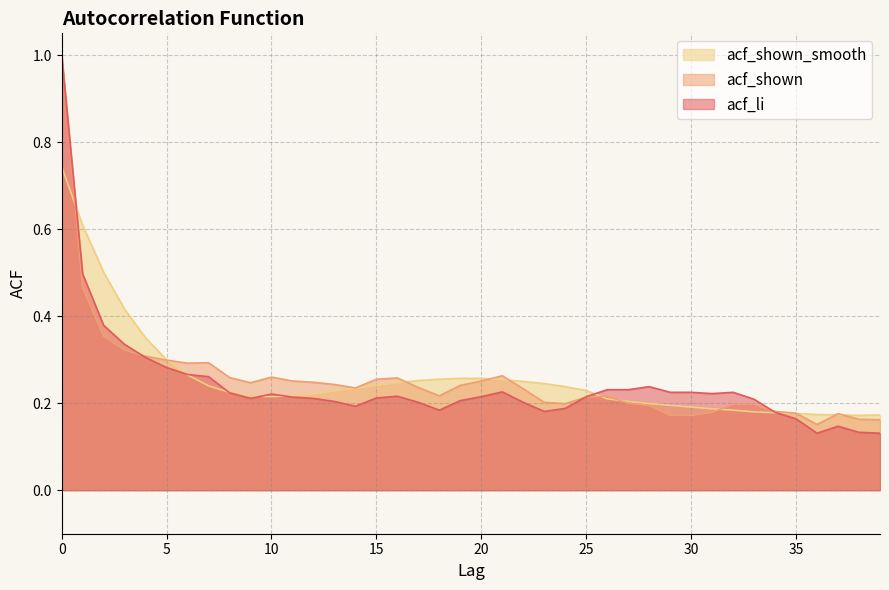

Which series changed the most between 35 and 39?

acf_li